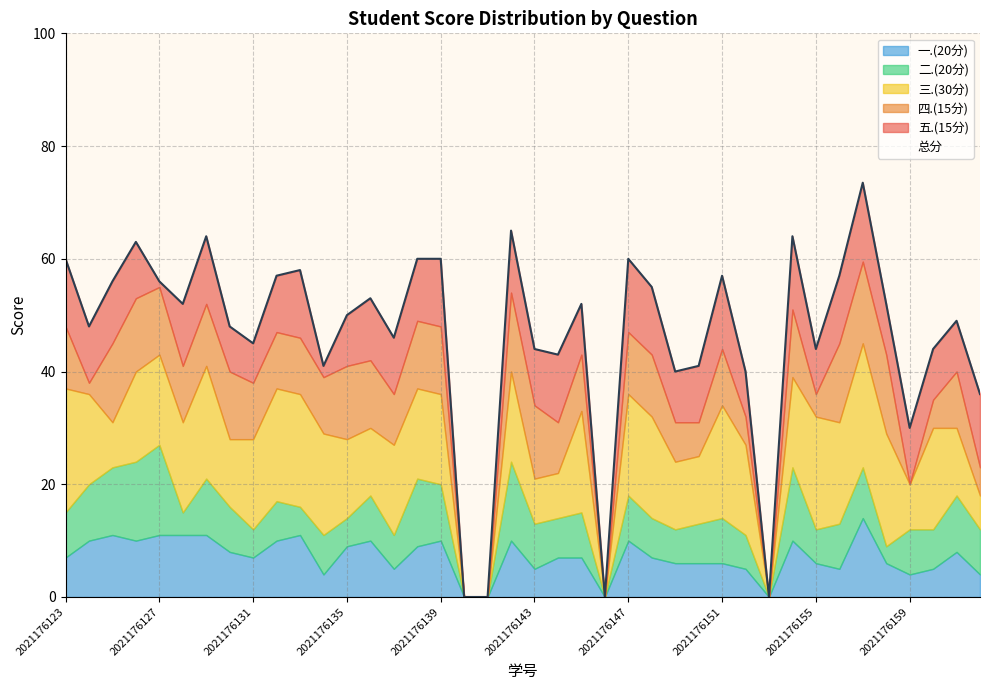

What are all the series names shown in the legend?

总分, 一.(20分), 二.(20分), 三.(30分), 四.(15分), 五.(15分)